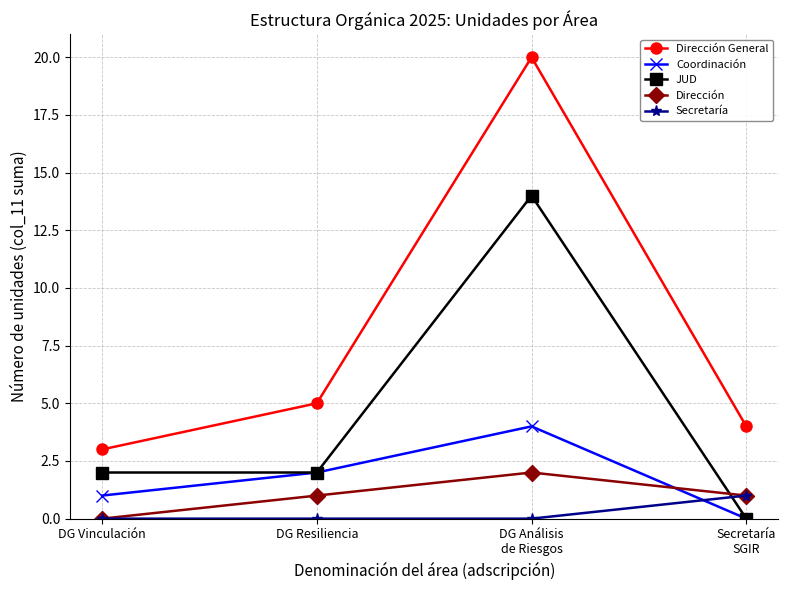

Does the chart have visible grid lines?

Yes